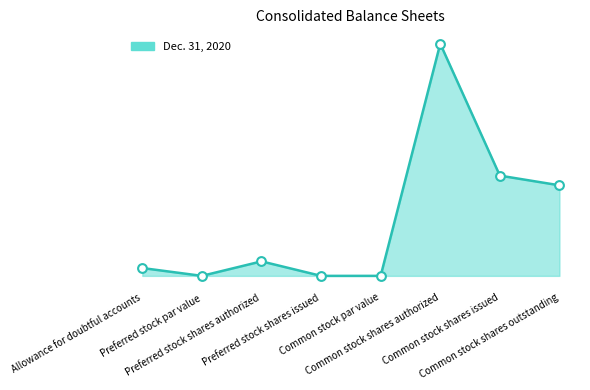

What is the change in value from Common stock par value to Common stock shares authorized?

+40000